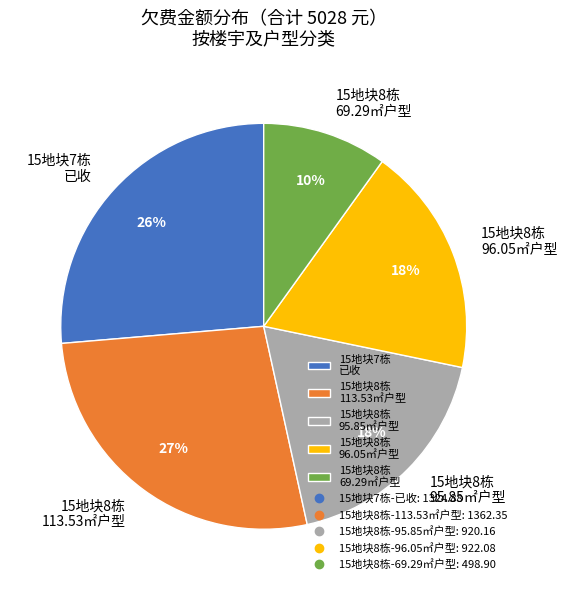

Is there a majority slice in this chart?

No